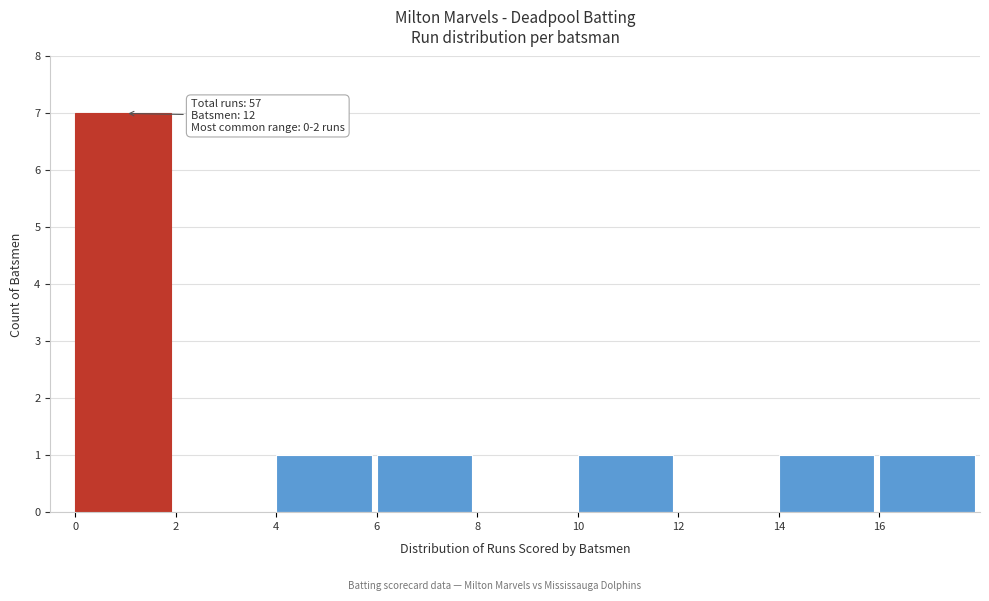

Which range on the x-axis has the tallest bar?

0 to 2